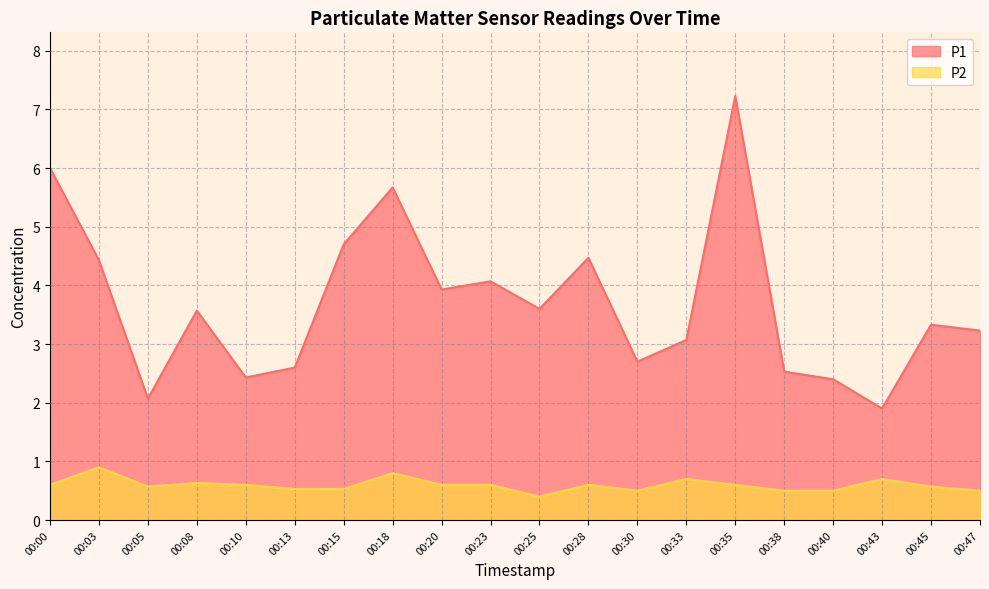

What value does the P2 series have at 00:30?

0.5